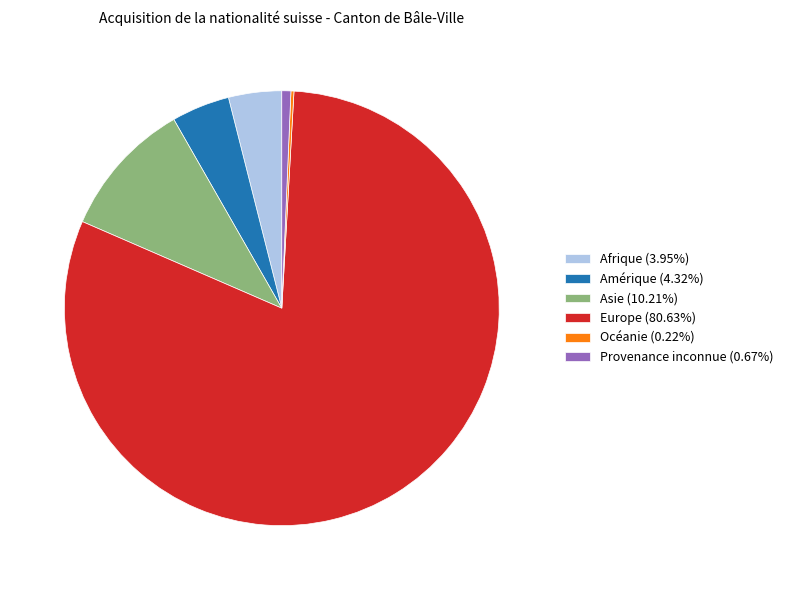

Is there any slice that represents more than half of the pie?

Yes